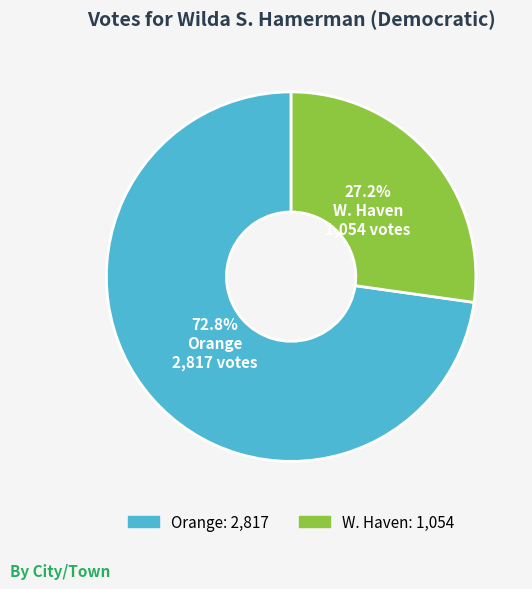

What is the ratio of the value at W. Haven to the value at Orange?

0.4